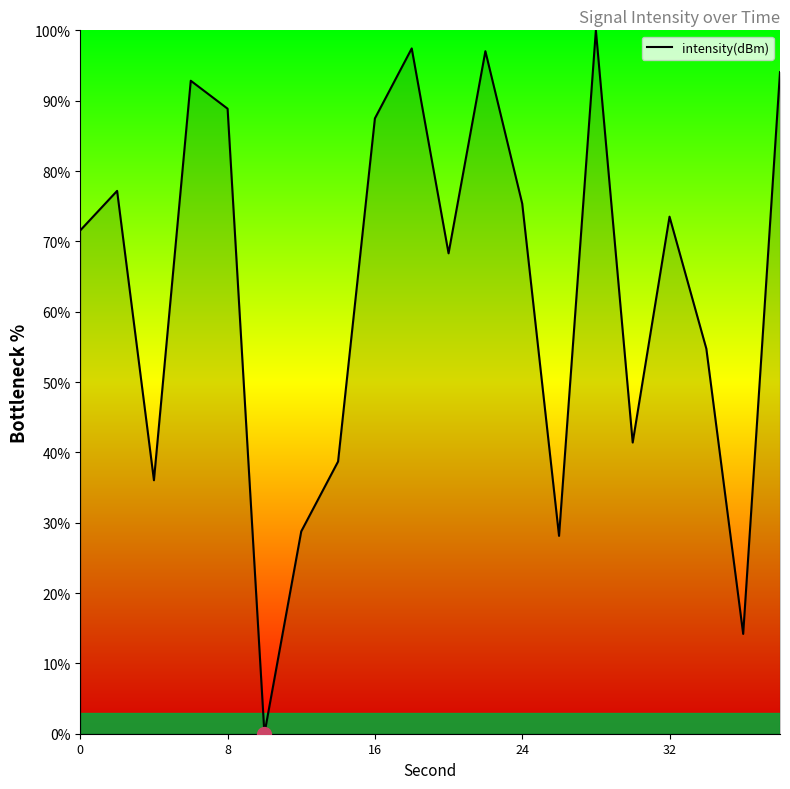

What is the difference between the maximum and minimum values?

100.0